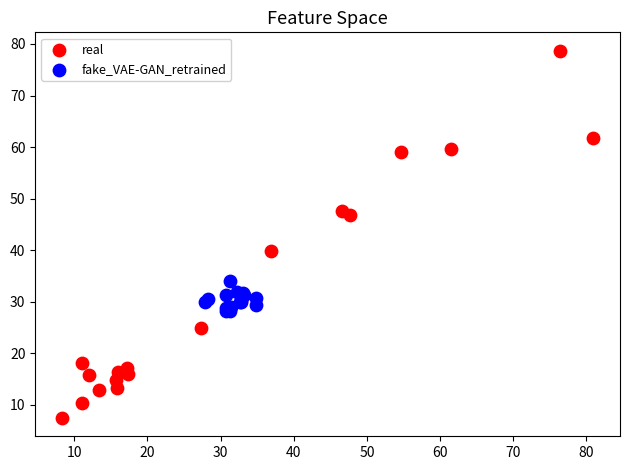

Which series reaches the maximum Y coordinate?

real